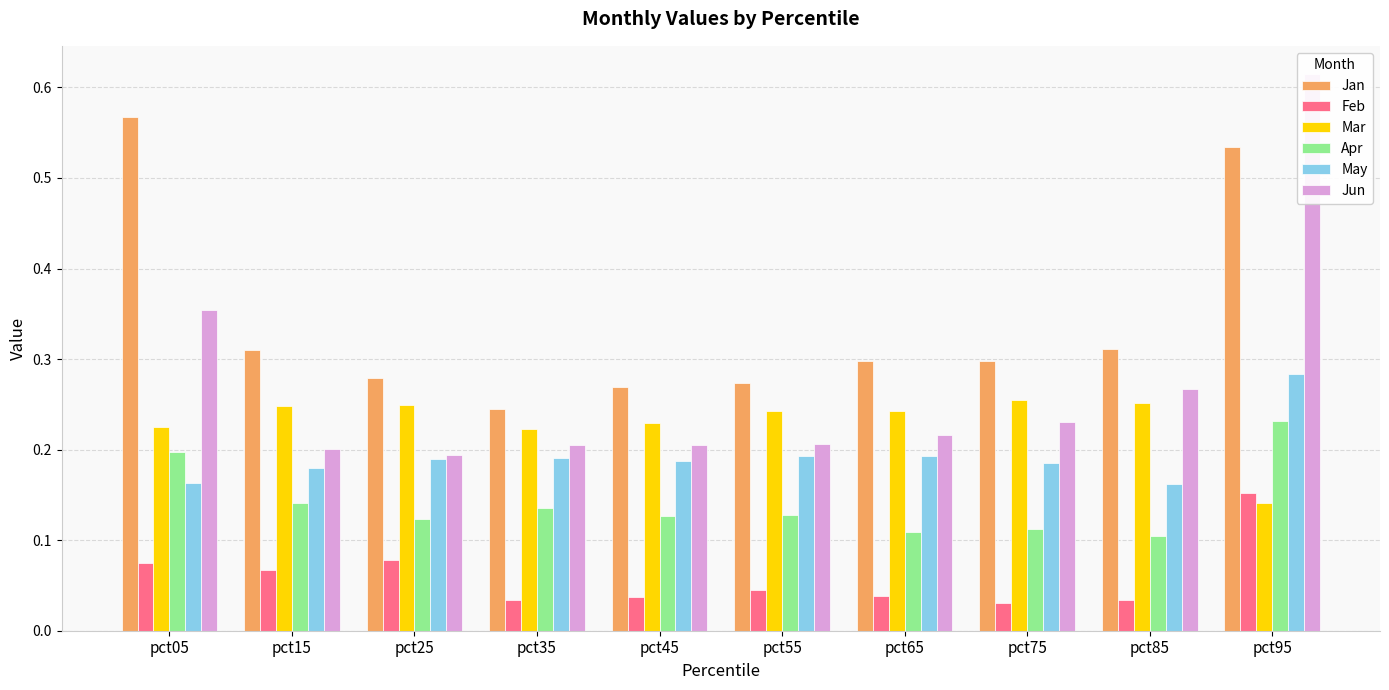

At which label does Mar reach its peak?

pct75